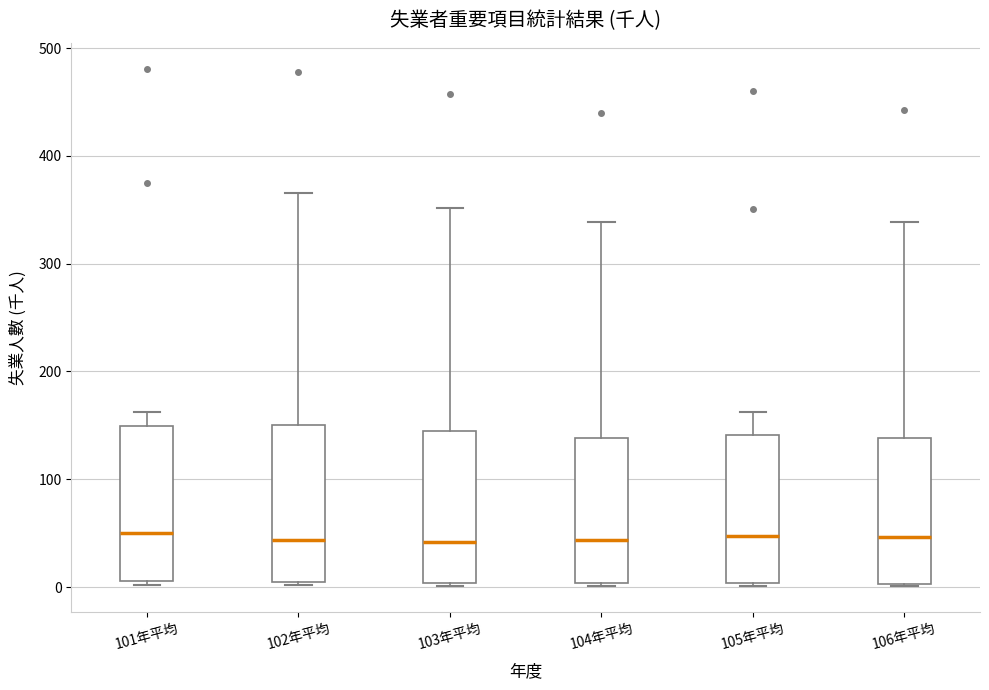

Reading left to right, read every box against the y-axis: the position of its median line, the range the box covers, and the ends of its whiskers. The values are not printed on the chart, so give them approximately, as read against the axis.

101年平均: median 50, box 10 to 150, whiskers 0 to 160
102年平均: median 40, box 0 to 150, whiskers 0 to 370
103年平均: median 40, box 0 to 140, whiskers 0 to 350
104年平均: median 40, box 0 to 140, whiskers 0 to 340
105年平均: median 50, box 0 to 140, whiskers 0 to 160
106年平均: median 50, box 0 to 140, whiskers 0 to 340